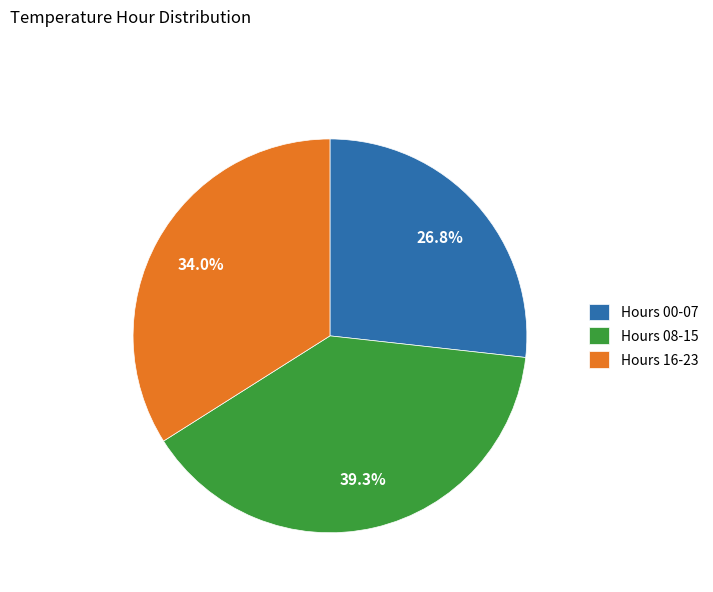

Count the number of slices in the pie.

3